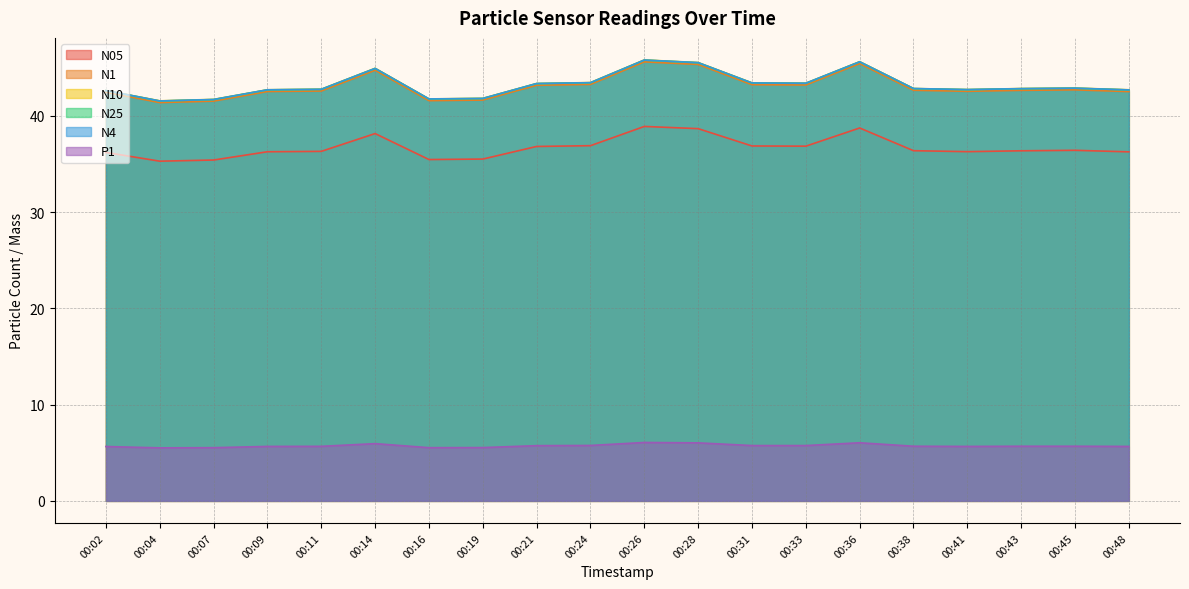

Which series has the largest total across all categories?

N10